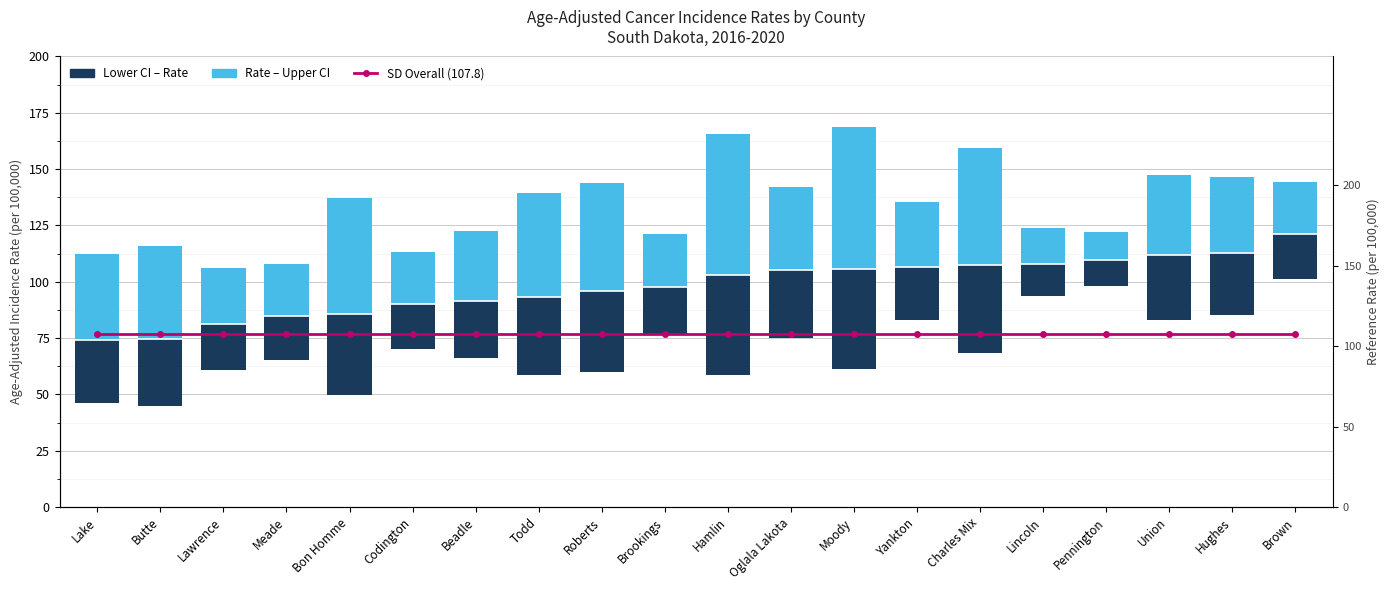

Which series has the widest spread of values?

Rate–Upper Band